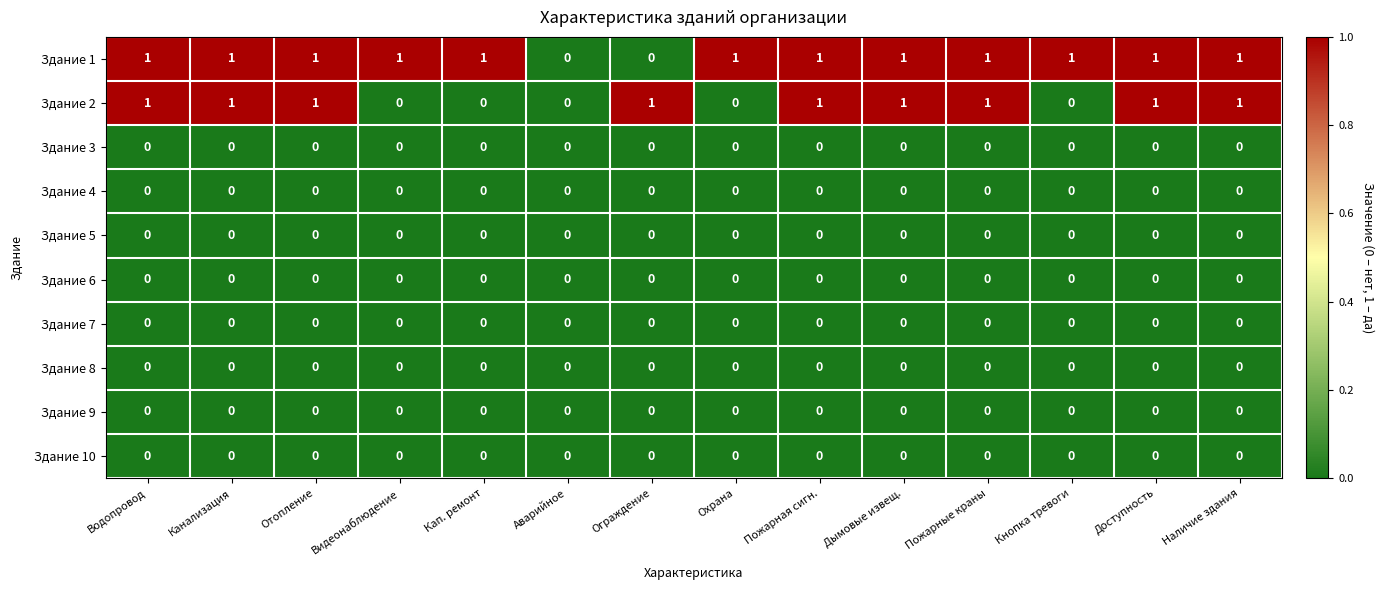

True or false: Здание 2 has a value of 2 at Отопление.

False